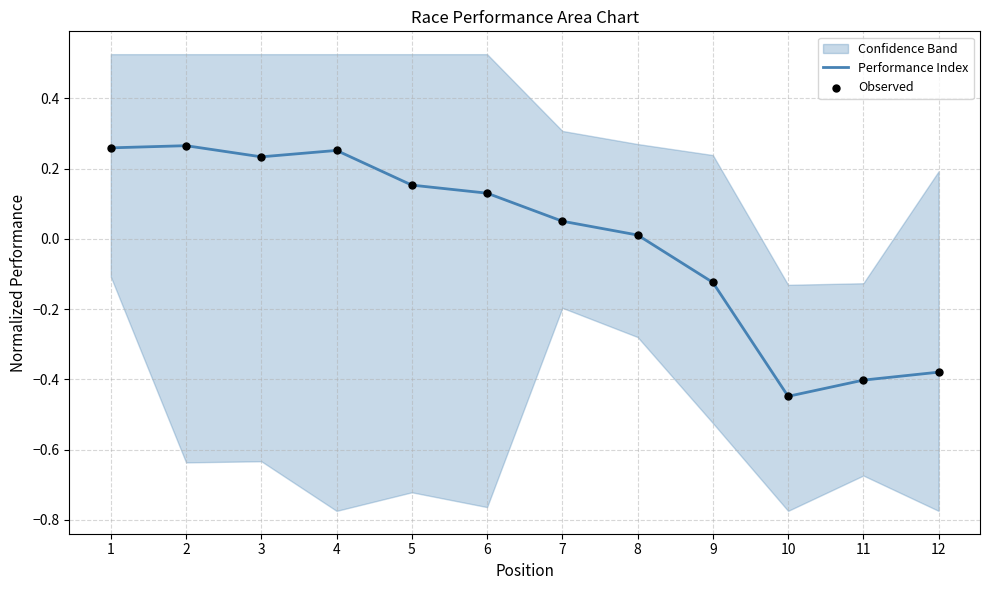

Which series has the largest total across all categories?

Performance Index